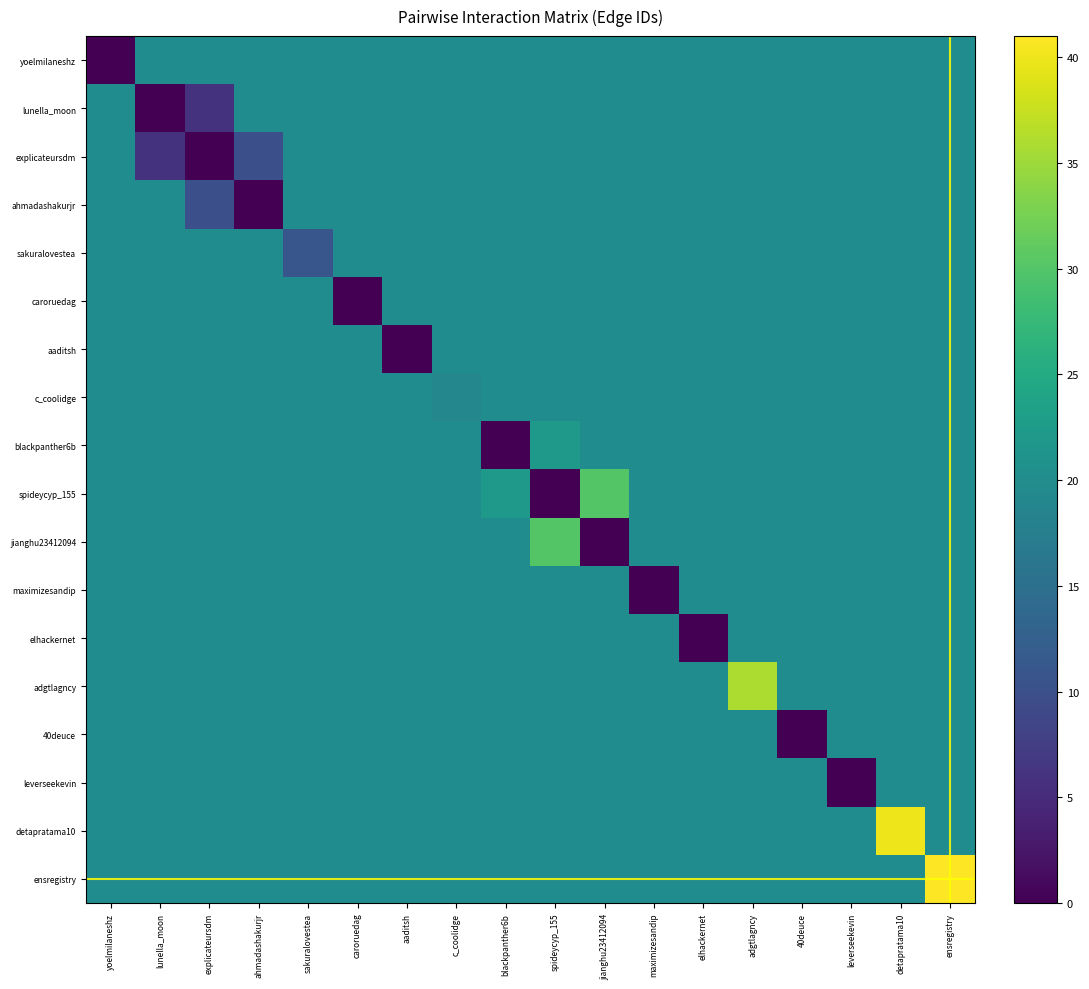

Reading right to left, what are all the values shown in this chart?

yoelmilaneshz: ensregistry=20	detapratama10=20	leverseekevin=20	40deuce=20	adgtlagncy=20	elhackernet=20	maximizesandip=20	jianghu23412094=20	spideycyp_155=20	blackpanther6b=20	c_coolidge=20	aaditsh=20	caroruedag=20	sakuralovestea=20	ahmadashakurjr=20	explicateursdm=20	lunella_moon=20	yoelmilaneshz=0
lunella_moon: ensregistry=20	detapratama10=20	leverseekevin=20	40deuce=20	adgtlagncy=20	elhackernet=20	maximizesandip=20	jianghu23412094=20	spideycyp_155=20	blackpanther6b=20	c_coolidge=20	aaditsh=20	caroruedag=20	sakuralovestea=20	ahmadashakurjr=20	explicateursdm=6	lunella_moon=0	yoelmilaneshz=20
explicateursdm: ensregistry=20	detapratama10=20	leverseekevin=20	40deuce=20	adgtlagncy=20	elhackernet=20	maximizesandip=20	jianghu23412094=20	spideycyp_155=20	blackpanther6b=20	c_coolidge=20	aaditsh=20	caroruedag=20	sakuralovestea=20	ahmadashakurjr=10	explicateursdm=0	lunella_moon=6	yoelmilaneshz=20
ahmadashakurjr: ensregistry=20	detapratama10=20	leverseekevin=20	40deuce=20	adgtlagncy=20	elhackernet=20	maximizesandip=20	jianghu23412094=20	spideycyp_155=20	blackpanther6b=20	c_coolidge=20	aaditsh=20	caroruedag=20	sakuralovestea=20	ahmadashakurjr=0	explicateursdm=10	lunella_moon=20	yoelmilaneshz=20
sakuralovestea: ensregistry=20	detapratama10=20	leverseekevin=20	40deuce=20	adgtlagncy=20	elhackernet=20	maximizesandip=20	jianghu23412094=20	spideycyp_155=20	blackpanther6b=20	c_coolidge=20	aaditsh=20	caroruedag=20	sakuralovestea=11	ahmadashakurjr=20	explicateursdm=20	lunella_moon=20	yoelmilaneshz=20
caroruedag: ensregistry=20	detapratama10=20	leverseekevin=20	40deuce=20	adgtlagncy=20	elhackernet=20	maximizesandip=20	jianghu23412094=20	spideycyp_155=20	blackpanther6b=20	c_coolidge=20	aaditsh=20	caroruedag=0	sakuralovestea=20	ahmadashakurjr=20	explicateursdm=20	lunella_moon=20	yoelmilaneshz=20
aaditsh: ensregistry=20	detapratama10=20	leverseekevin=20	40deuce=20	adgtlagncy=20	elhackernet=20	maximizesandip=20	jianghu23412094=20	spideycyp_155=20	blackpanther6b=20	c_coolidge=20	aaditsh=0	caroruedag=20	sakuralovestea=20	ahmadashakurjr=20	explicateursdm=20	lunella_moon=20	yoelmilaneshz=20
c_coolidge: ensregistry=20	detapratama10=20	leverseekevin=20	40deuce=20	adgtlagncy=20	elhackernet=20	maximizesandip=20	jianghu23412094=20	spideycyp_155=20	blackpanther6b=20	c_coolidge=19	aaditsh=20	caroruedag=20	sakuralovestea=20	ahmadashakurjr=20	explicateursdm=20	lunella_moon=20	yoelmilaneshz=20
blackpanther6b: ensregistry=20	detapratama10=20	leverseekevin=20	40deuce=20	adgtlagncy=20	elhackernet=20	maximizesandip=20	jianghu23412094=20	spideycyp_155=22	blackpanther6b=0	c_coolidge=20	aaditsh=20	caroruedag=20	sakuralovestea=20	ahmadashakurjr=20	explicateursdm=20	lunella_moon=20	yoelmilaneshz=20
spideycyp_155: ensregistry=20	detapratama10=20	leverseekevin=20	40deuce=20	adgtlagncy=20	elhackernet=20	maximizesandip=20	jianghu23412094=30	spideycyp_155=0	blackpanther6b=22	c_coolidge=20	aaditsh=20	caroruedag=20	sakuralovestea=20	ahmadashakurjr=20	explicateursdm=20	lunella_moon=20	yoelmilaneshz=20
jianghu23412094: ensregistry=20	detapratama10=20	leverseekevin=20	40deuce=20	adgtlagncy=20	elhackernet=20	maximizesandip=20	jianghu23412094=0	spideycyp_155=30	blackpanther6b=20	c_coolidge=20	aaditsh=20	caroruedag=20	sakuralovestea=20	ahmadashakurjr=20	explicateursdm=20	lunella_moon=20	yoelmilaneshz=20
maximizesandip: ensregistry=20	detapratama10=20	leverseekevin=20	40deuce=20	adgtlagncy=20	elhackernet=20	maximizesandip=0	jianghu23412094=20	spideycyp_155=20	blackpanther6b=20	c_coolidge=20	aaditsh=20	caroruedag=20	sakuralovestea=20	ahmadashakurjr=20	explicateursdm=20	lunella_moon=20	yoelmilaneshz=20
elhackernet: ensregistry=20	detapratama10=20	leverseekevin=20	40deuce=20	adgtlagncy=20	elhackernet=0	maximizesandip=20	jianghu23412094=20	spideycyp_155=20	blackpanther6b=20	c_coolidge=20	aaditsh=20	caroruedag=20	sakuralovestea=20	ahmadashakurjr=20	explicateursdm=20	lunella_moon=20	yoelmilaneshz=20
adgtlagncy: ensregistry=20	detapratama10=20	leverseekevin=20	40deuce=20	adgtlagncy=36	elhackernet=20	maximizesandip=20	jianghu23412094=20	spideycyp_155=20	blackpanther6b=20	c_coolidge=20	aaditsh=20	caroruedag=20	sakuralovestea=20	ahmadashakurjr=20	explicateursdm=20	lunella_moon=20	yoelmilaneshz=20
40deuce: ensregistry=20	detapratama10=20	leverseekevin=20	40deuce=0	adgtlagncy=20	elhackernet=20	maximizesandip=20	jianghu23412094=20	spideycyp_155=20	blackpanther6b=20	c_coolidge=20	aaditsh=20	caroruedag=20	sakuralovestea=20	ahmadashakurjr=20	explicateursdm=20	lunella_moon=20	yoelmilaneshz=20
leverseekevin: ensregistry=20	detapratama10=20	leverseekevin=0	40deuce=20	adgtlagncy=20	elhackernet=20	maximizesandip=20	jianghu23412094=20	spideycyp_155=20	blackpanther6b=20	c_coolidge=20	aaditsh=20	caroruedag=20	sakuralovestea=20	ahmadashakurjr=20	explicateursdm=20	lunella_moon=20	yoelmilaneshz=20
detapratama10: ensregistry=20	detapratama10=40	leverseekevin=20	40deuce=20	adgtlagncy=20	elhackernet=20	maximizesandip=20	jianghu23412094=20	spideycyp_155=20	blackpanther6b=20	c_coolidge=20	aaditsh=20	caroruedag=20	sakuralovestea=20	ahmadashakurjr=20	explicateursdm=20	lunella_moon=20	yoelmilaneshz=20
ensregistry: ensregistry=41	detapratama10=20	leverseekevin=20	40deuce=20	adgtlagncy=20	elhackernet=20	maximizesandip=20	jianghu23412094=20	spideycyp_155=20	blackpanther6b=20	c_coolidge=20	aaditsh=20	caroruedag=20	sakuralovestea=20	ahmadashakurjr=20	explicateursdm=20	lunella_moon=20	yoelmilaneshz=20